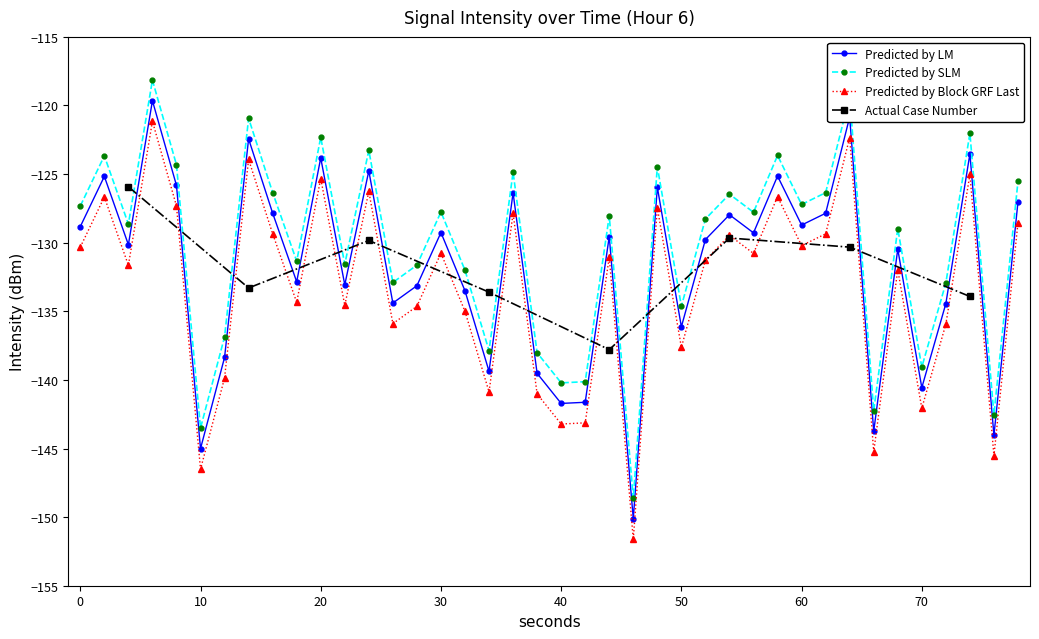

True or false: Predicted by Block GRF Last and Predicted by SLM cross at least once.

False